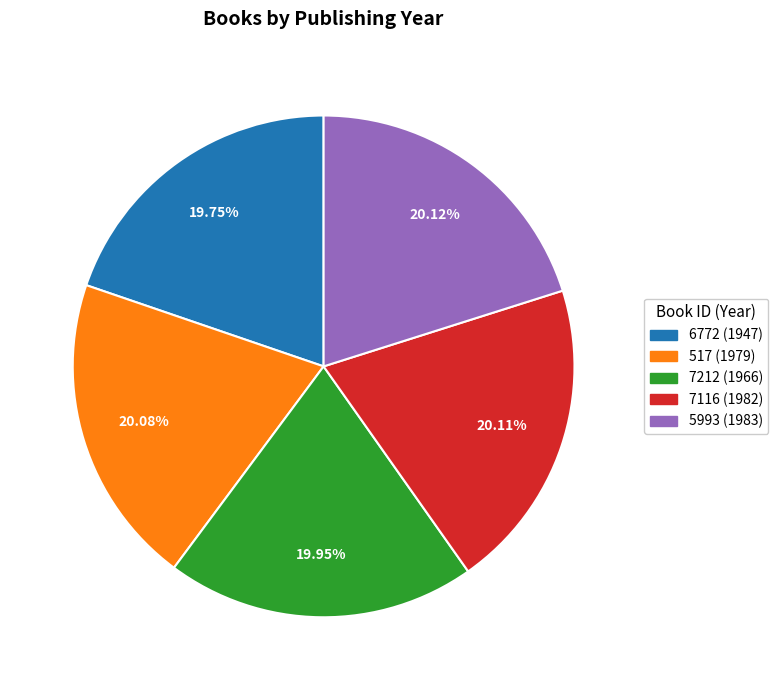

How many segments does this pie chart have?

5